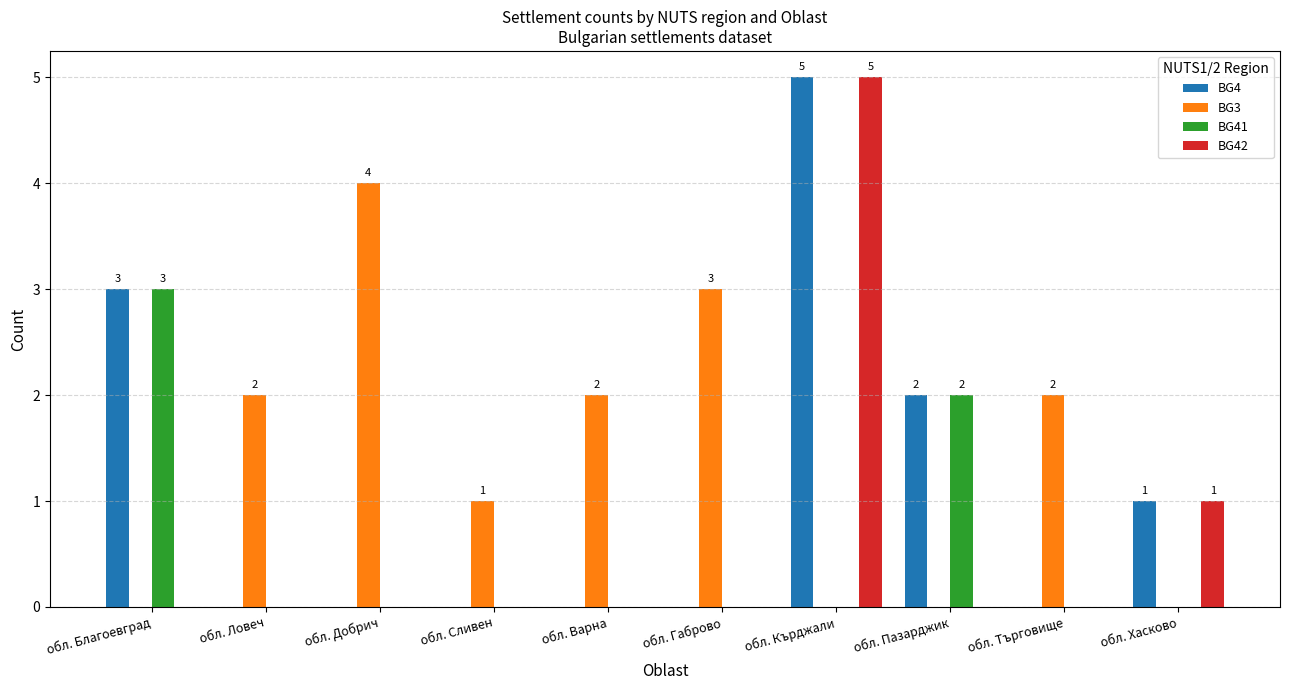

Reading left to right, extract all data points from this chart.

BG4: 3	0	0	0	0	0	5	2	0	1
BG3: 0	2	4	1	2	3	0	0	2	0
BG41: 3	0	0	0	0	0	0	2	0	0
BG42: 0	0	0	0	0	0	5	0	0	1